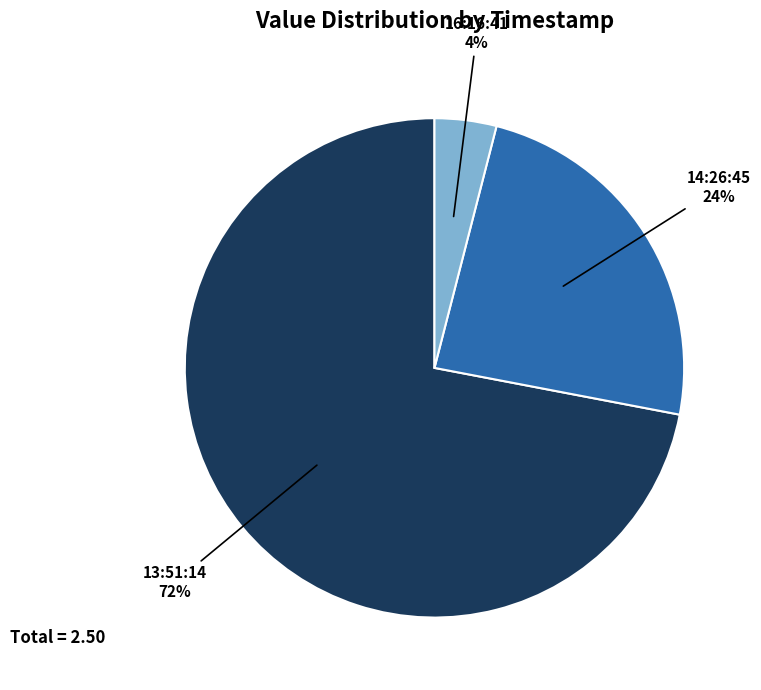

How many segments does this pie chart have?

3